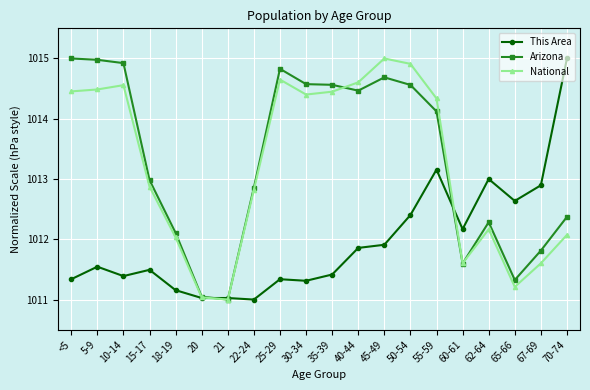

The National series shows 1695.3 at 30-34. True or false?

False